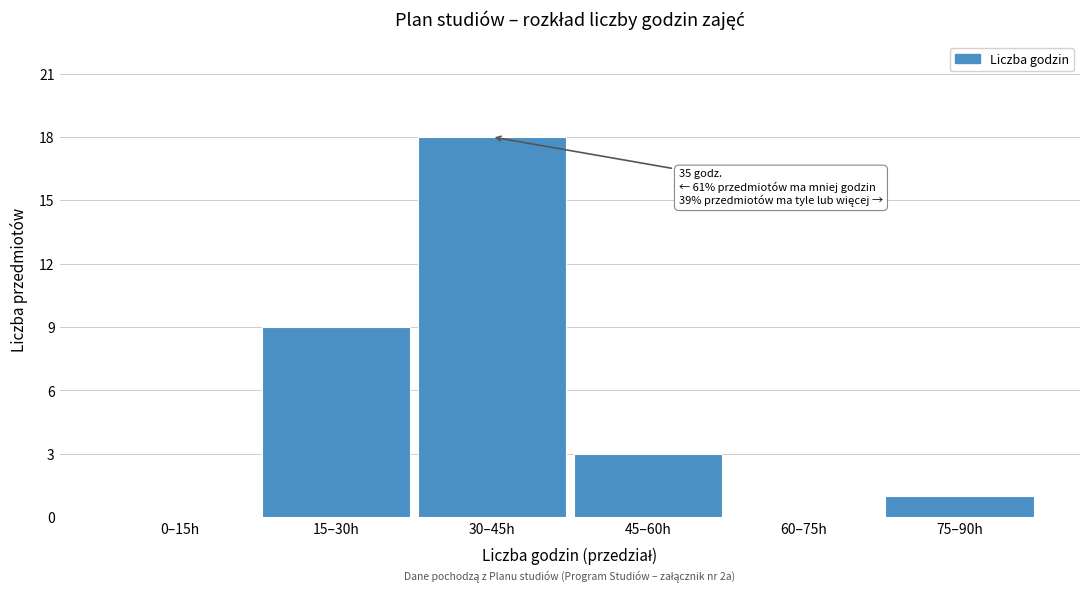

Reading left to right, extract all data points from this chart.

0–15h=0	15–30h=9	30–45h=18	45–60h=3	60–75h=0	75–90h=1